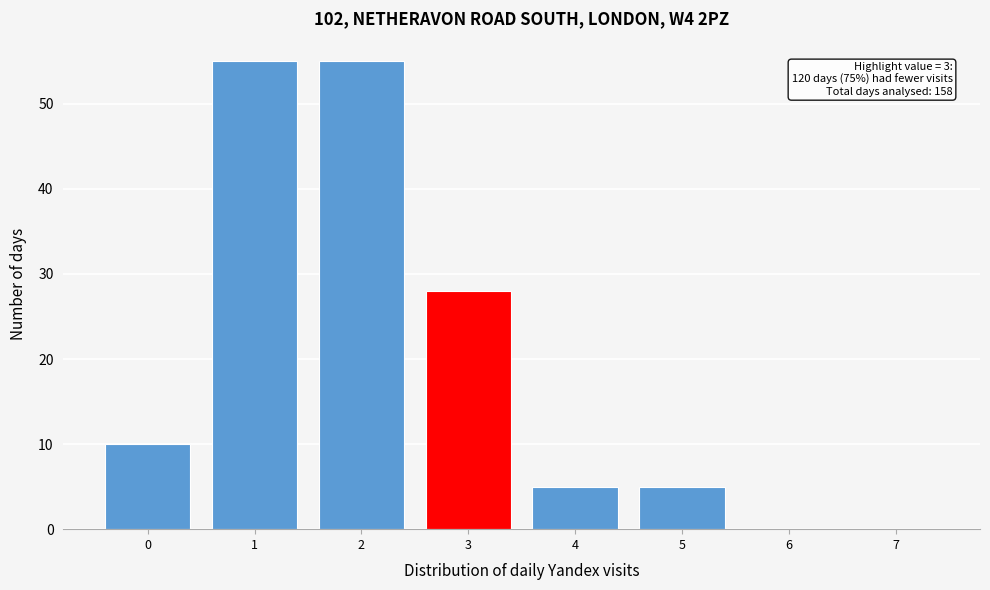

Reading left to right, transcribe all the data shown in this chart.

0=10	1=55	2=55	3=28	4=5	5=5	6=0	7=0